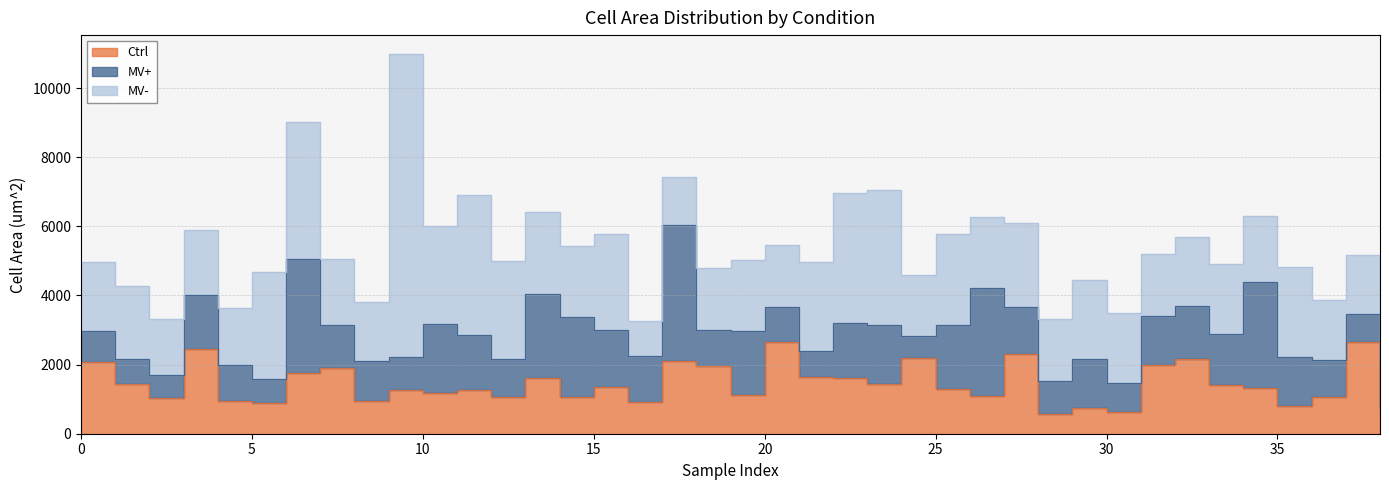

Reading left to right, transcribe all the data shown in this chart.

Ctrl: 0=2079.0	1=1448.0	2=1028.0	3=2439.0	4=951.2	5=875.2	6=1755.0	7=1907.0	8=958.6	9=1260.0	10=1168.0	11=1279.0	12=1049.0	13=1626.0	14=1066.0	15=1341.0	16=925.7	17=2113.0	18=1953.0	19=1110.0	20=2655.0	21=1647.0	22=1608.0	23=1440.0	24=2194.0	25=1288.0	26=1096.0	27=2298.0	28=558.5	29=755.9	30=618.6	31=1991.0	32=2155.0	33=1413.0	34=1313.0	35=809.7	36=1069.0	37=2653.0	38=749.4
MV+: 0=899.6	1=711.5	2=676.3	3=1565.0	4=1045.0	5=721.8	6=3290.0	7=1232.0	8=1137.0	9=945.4	10=1997.0	11=1567.0	12=1103.0	13=2417.0	14=2322.0	15=1665.0	16=1312.0	17=3935.0	18=1049.0	19=1856.0	20=1024.0	21=738.1	22=1587.0	23=1700.0	24=619.3	25=1845.0	26=3122.0	27=1370.0	28=971.7	29=1394.0	30=853.2	31=1402.0	32=1536.0	33=1476.0	34=3081.0	35=1402.0	36=1061.0	37=809.3	38=1387.0
MV-: 0=1986.0	1=2112.0	2=1607.0	3=1900.0	4=1647.0	5=3088.0	6=3977.0	7=1906.0	8=1721.0	9=8777.0	10=2851.0	11=4046.0	12=2846.0	13=2368.0	14=2041.0	15=2774.0	16=1009.0	17=1372.0	18=1778.0	19=2047.0	20=1776.0	21=2595.0	22=3771.0	23=3916.0	24=1773.0	25=2658.0	26=2057.0	27=2439.0	28=1803.0	29=2294.0	30=2009.0	31=1796.0	32=1992.0	33=2018.0	34=1917.0	35=2606.0	36=1747.0	37=1700.0	38=2108.0